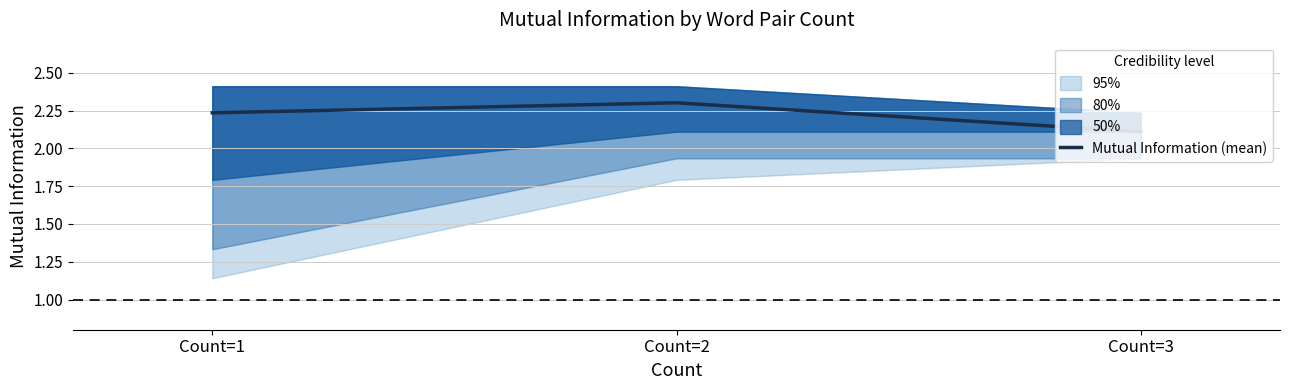

Rank the categories by value from lowest to highest.

Count=3, Count=1, Count=2